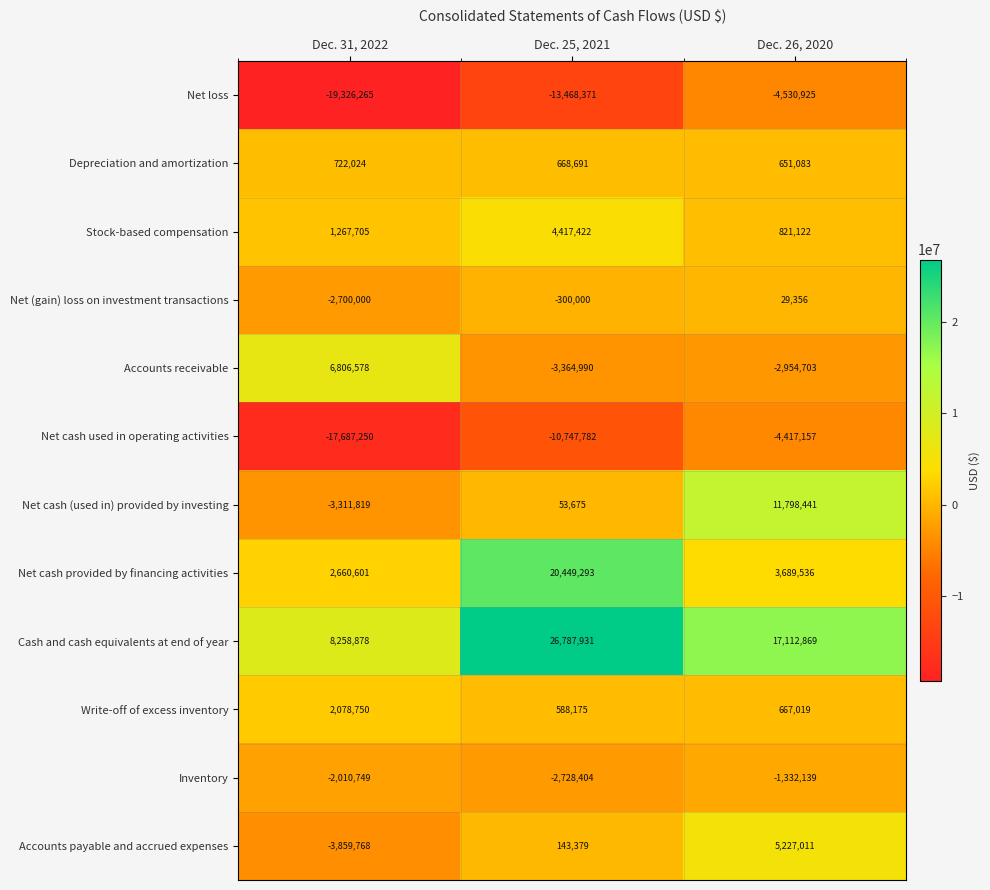

Which series changed the most between Dec. 25, 2021 and Dec. 26, 2020?

Net cash provided by financing activities